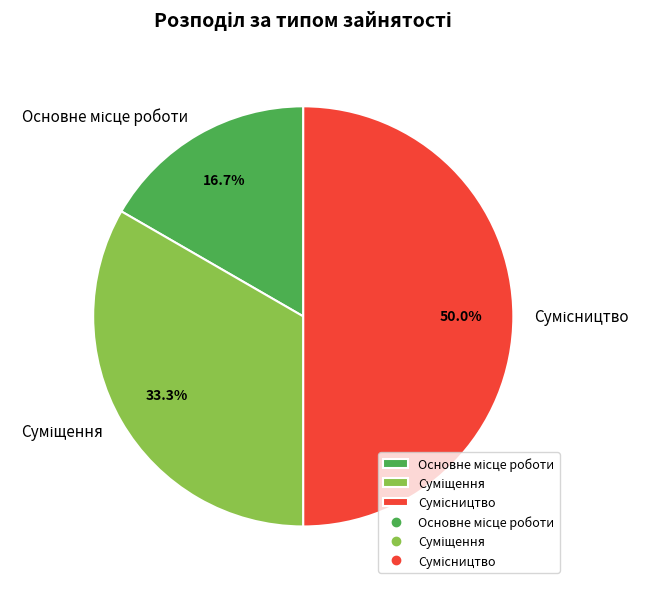

Does Суміщення account for over 50% of the chart?

No